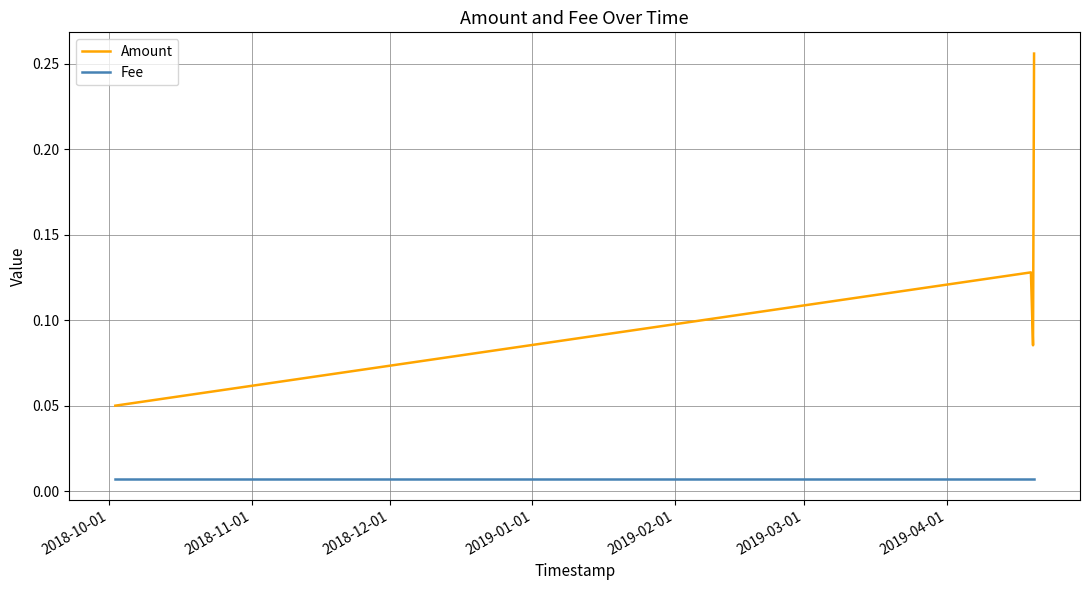

How many interior local peaks does the Amount series have?

1